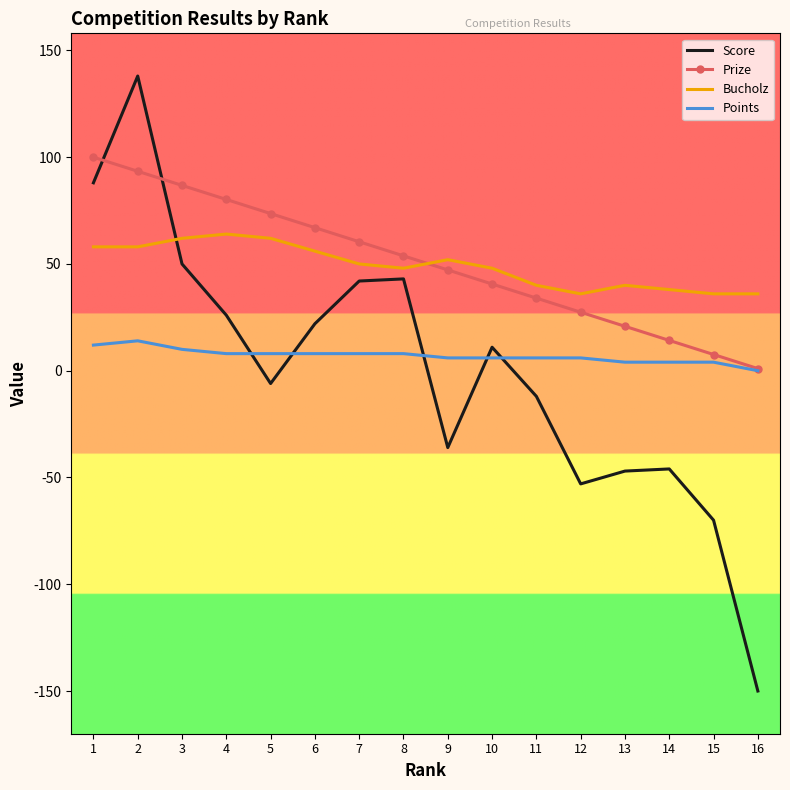

True or false: Prize has a value of 108.3 at 7.

False